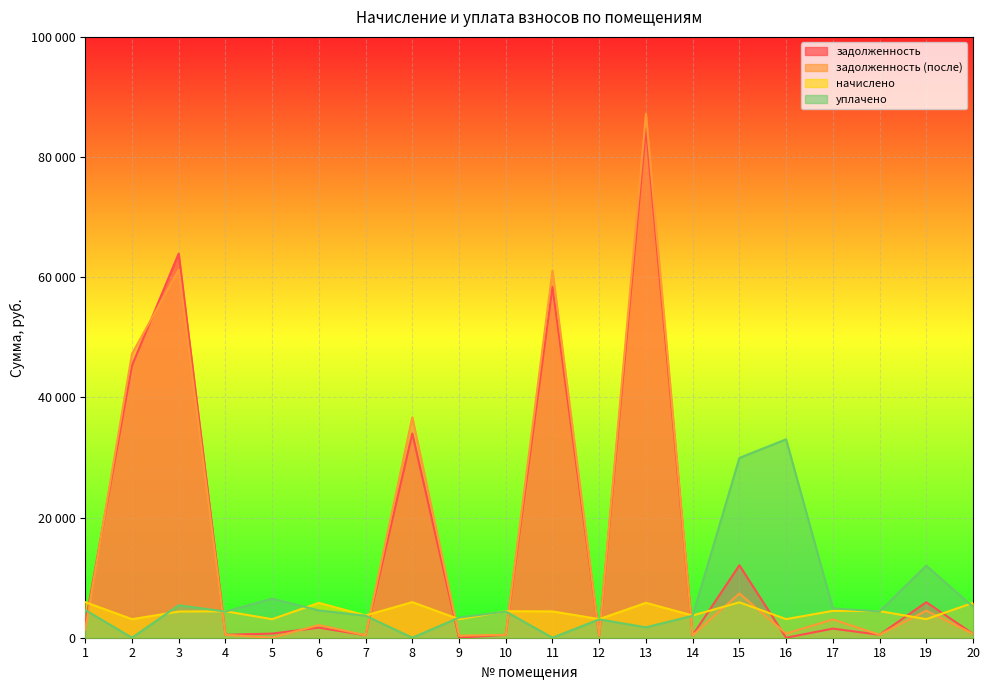

Count the number of data series in this chart.

4